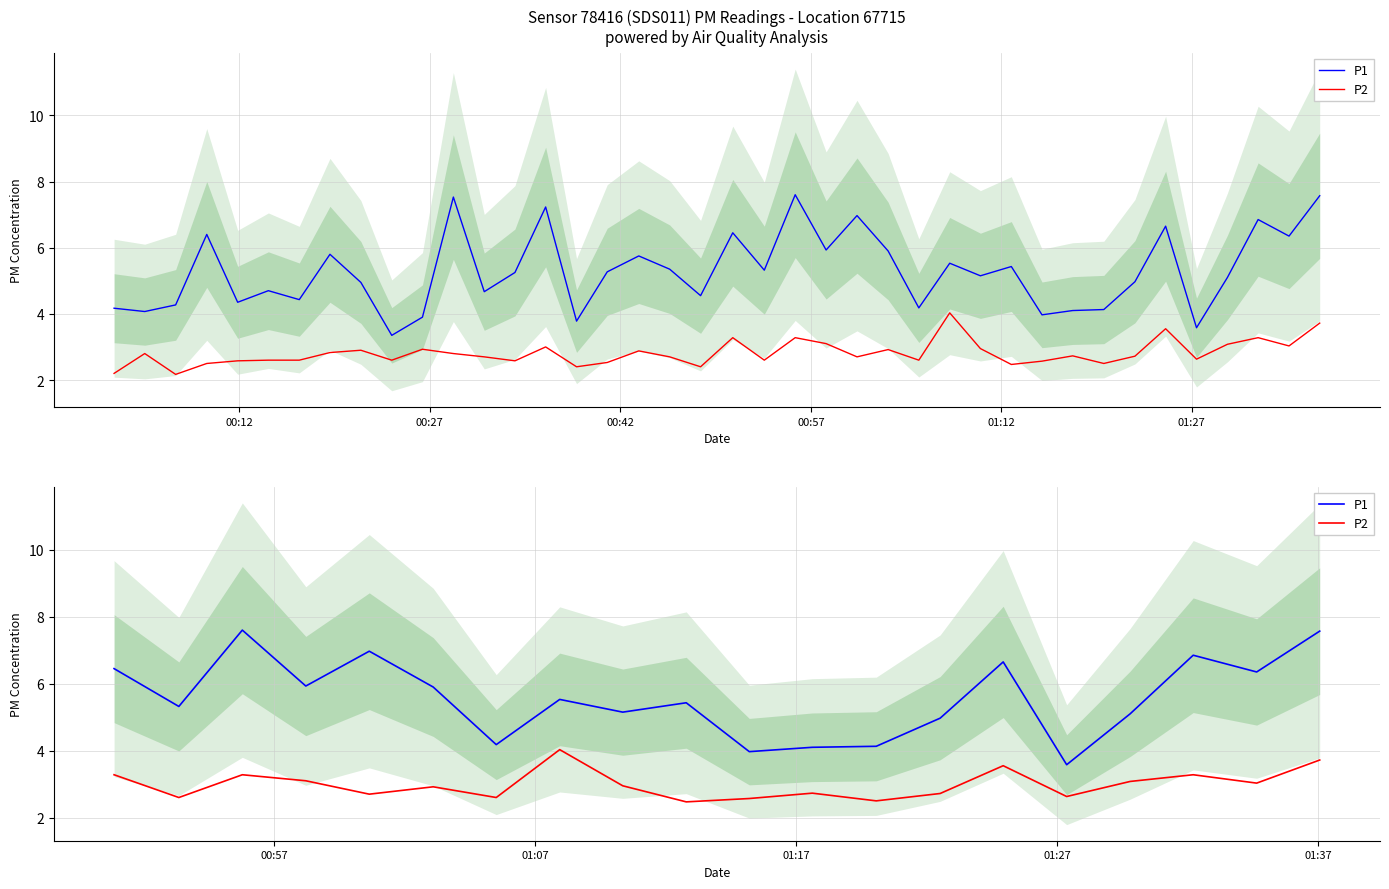

Is the value of P1 at 13 greater than the value of P2 at 18?

Yes